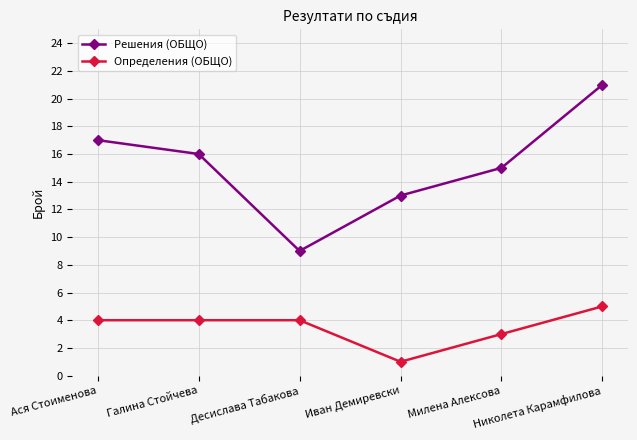

How many data points in Решения (ОБЩО) are less than 16?

3